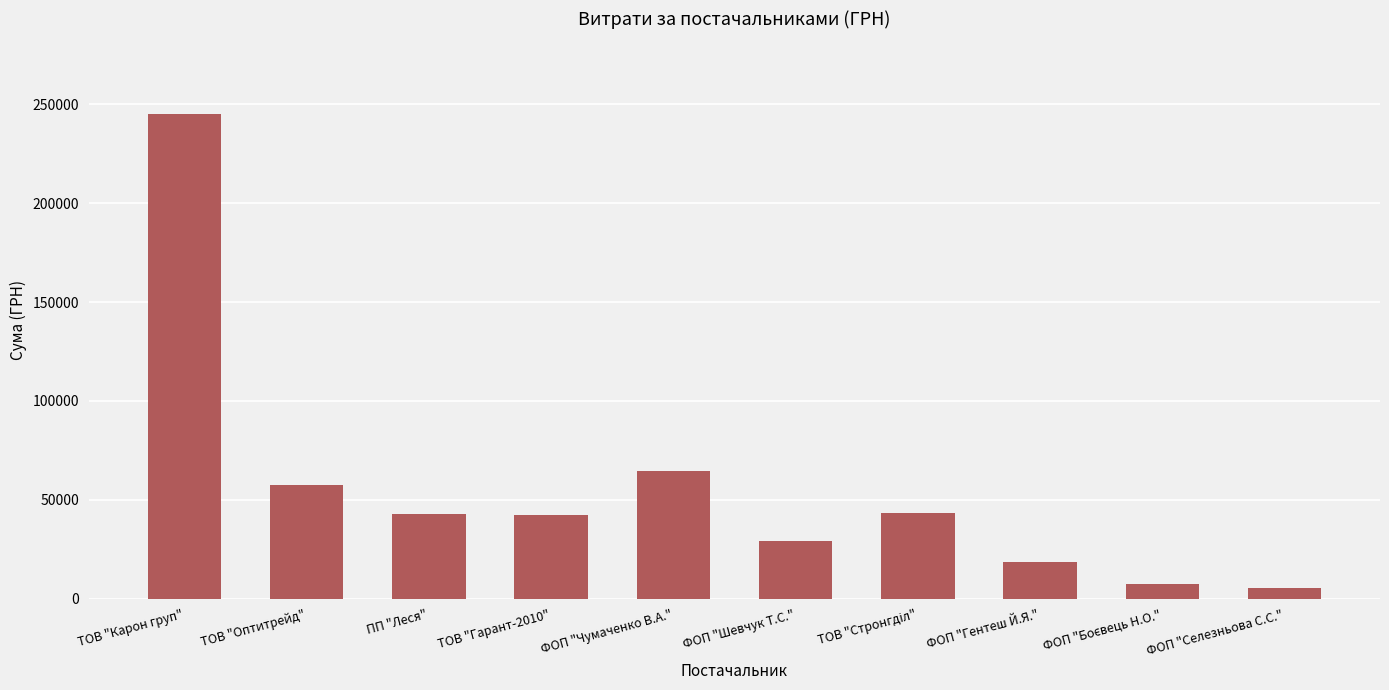

True or false: the data shows 245044.2 at ТОВ "Карон груп".

True